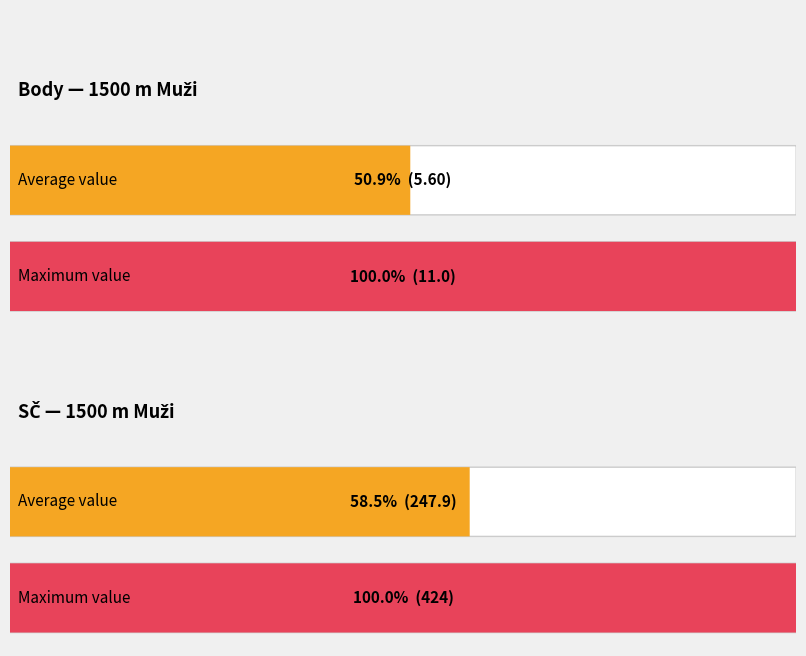

What are all the series names shown in the legend?

Body, SČ